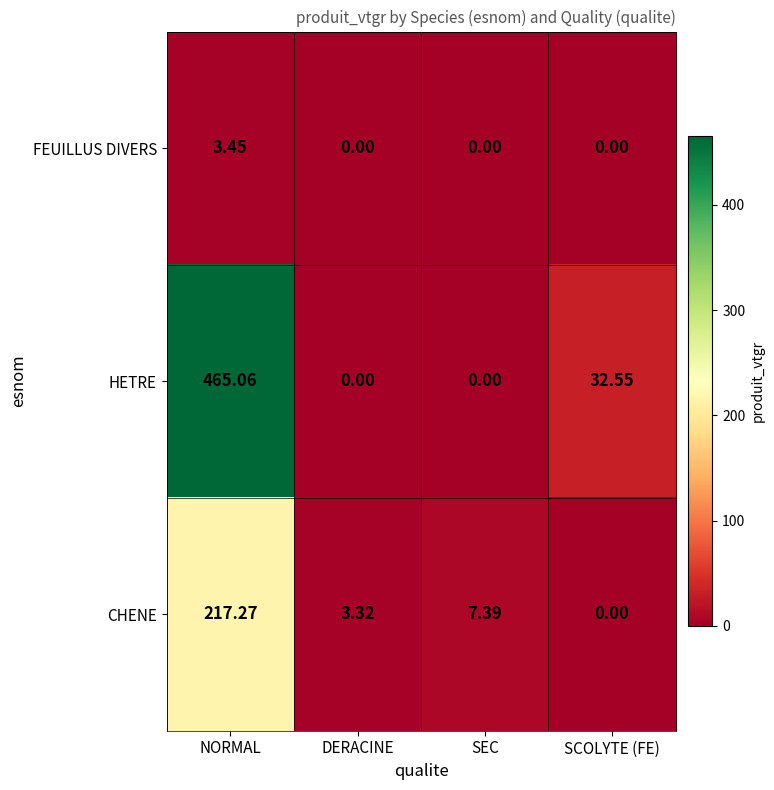

At which label does HETRE first exceed 32?

NORMAL